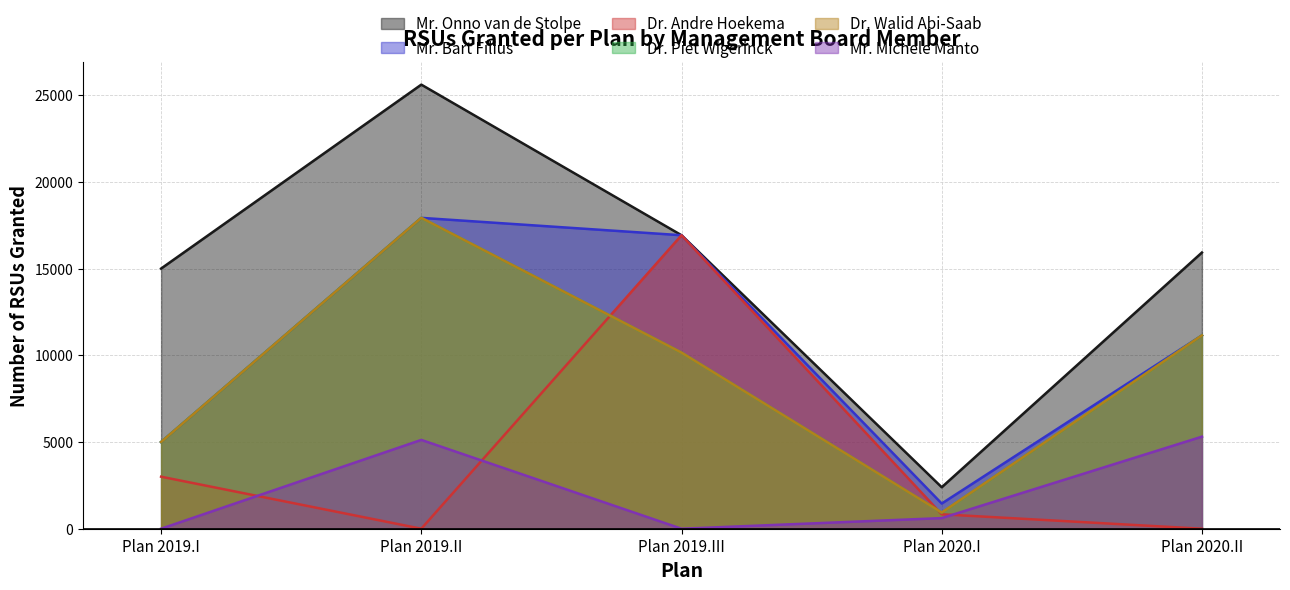

Is it true that Dr. Andre Hoekema equals 3000 at Plan 2019.I?

True